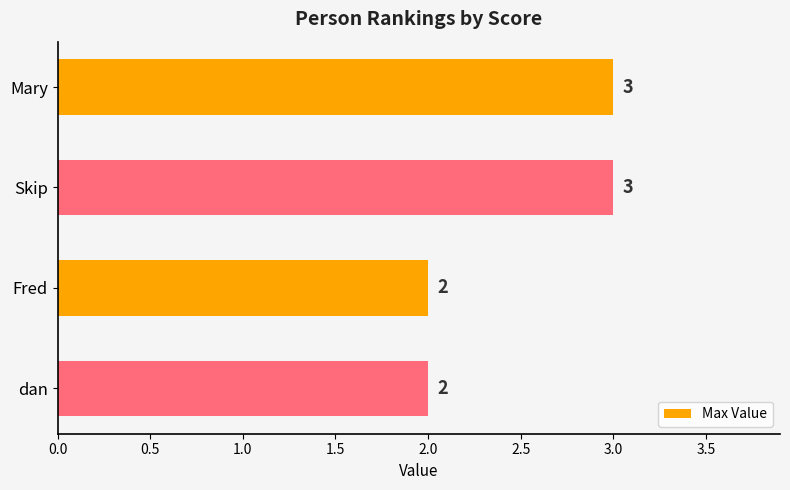

What is the approximate value at Mary?

3